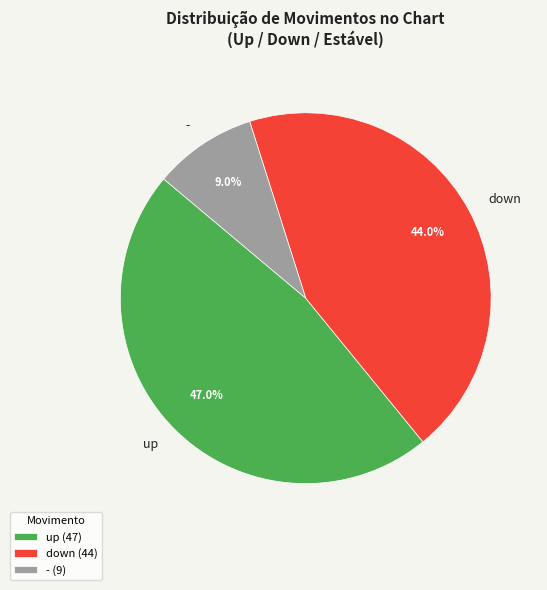

To the nearest percent, what portion does up represent?

47%